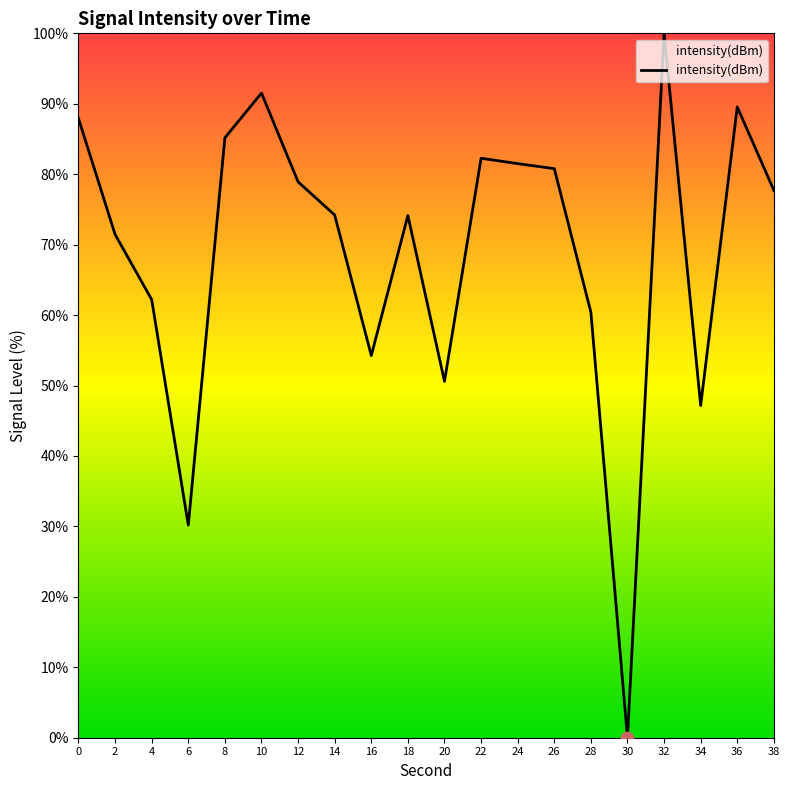

What is the change in value from 26 to 28?

-20.4